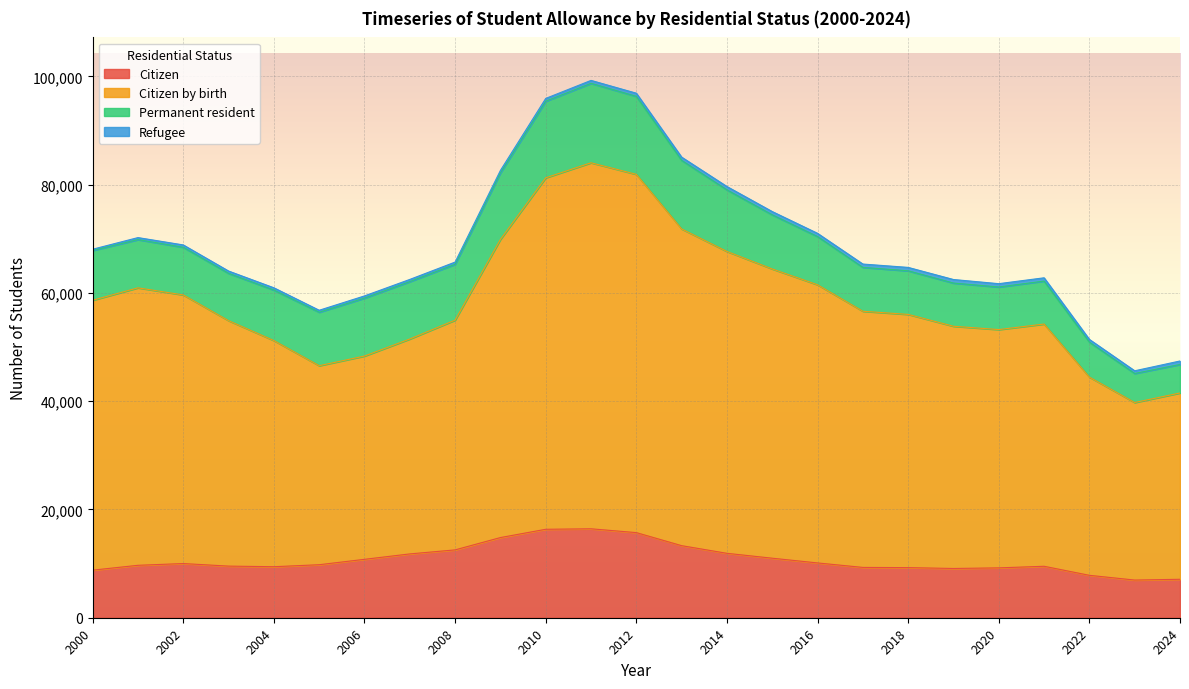

What is the maximum value for Citizen?

16431